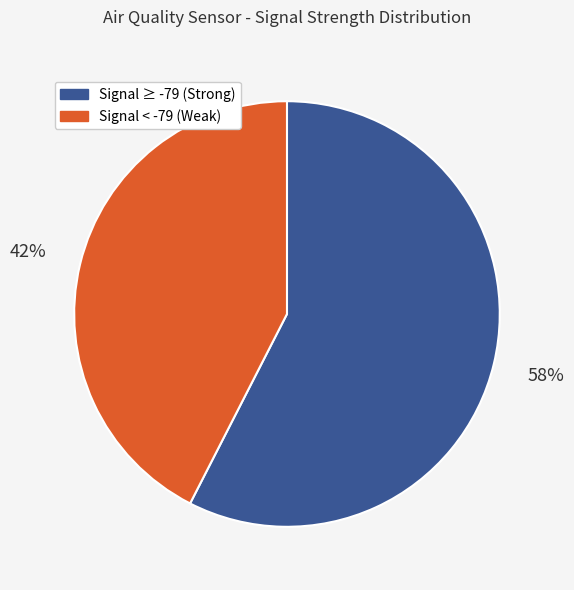

To the nearest percent, what is the combined percentage of Signal ≥ -79 (Strong) and Signal < -79 (Weak)?

100%